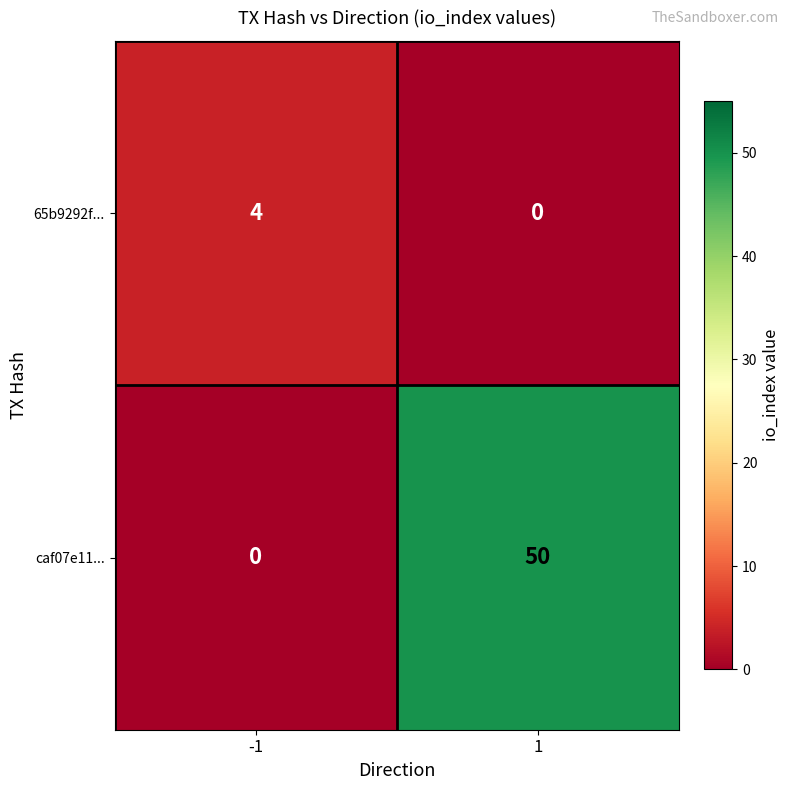

Which series changed the most between -1 and 1?

caf07e11...